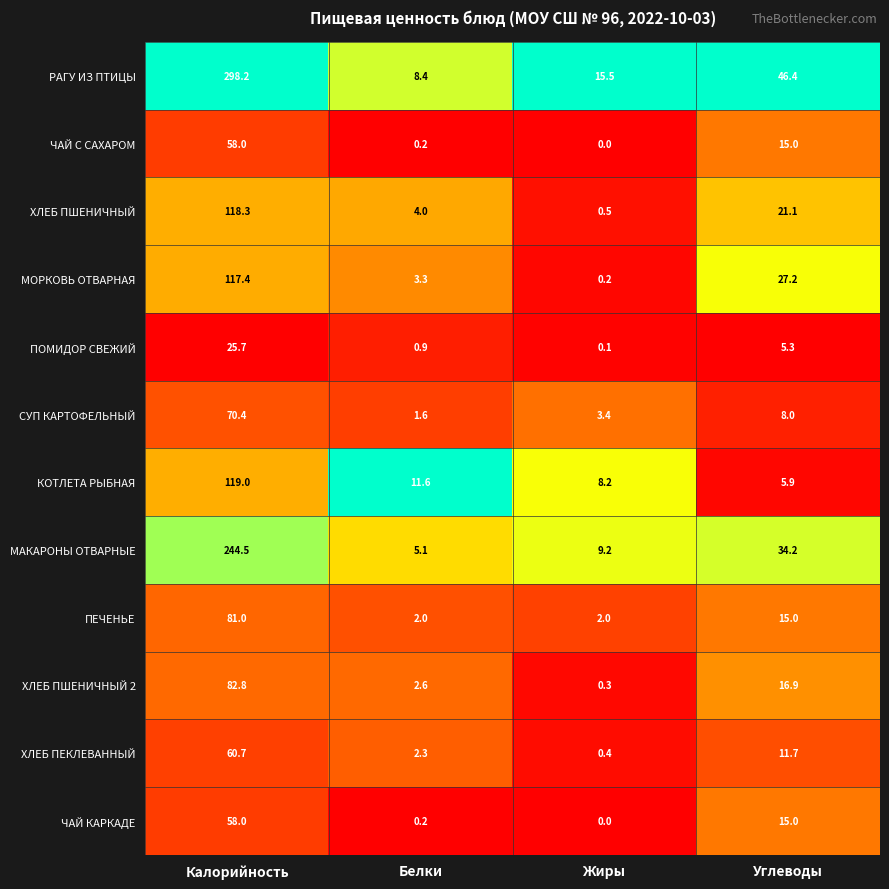

What is the total value across all series at Углеводы?

221.7